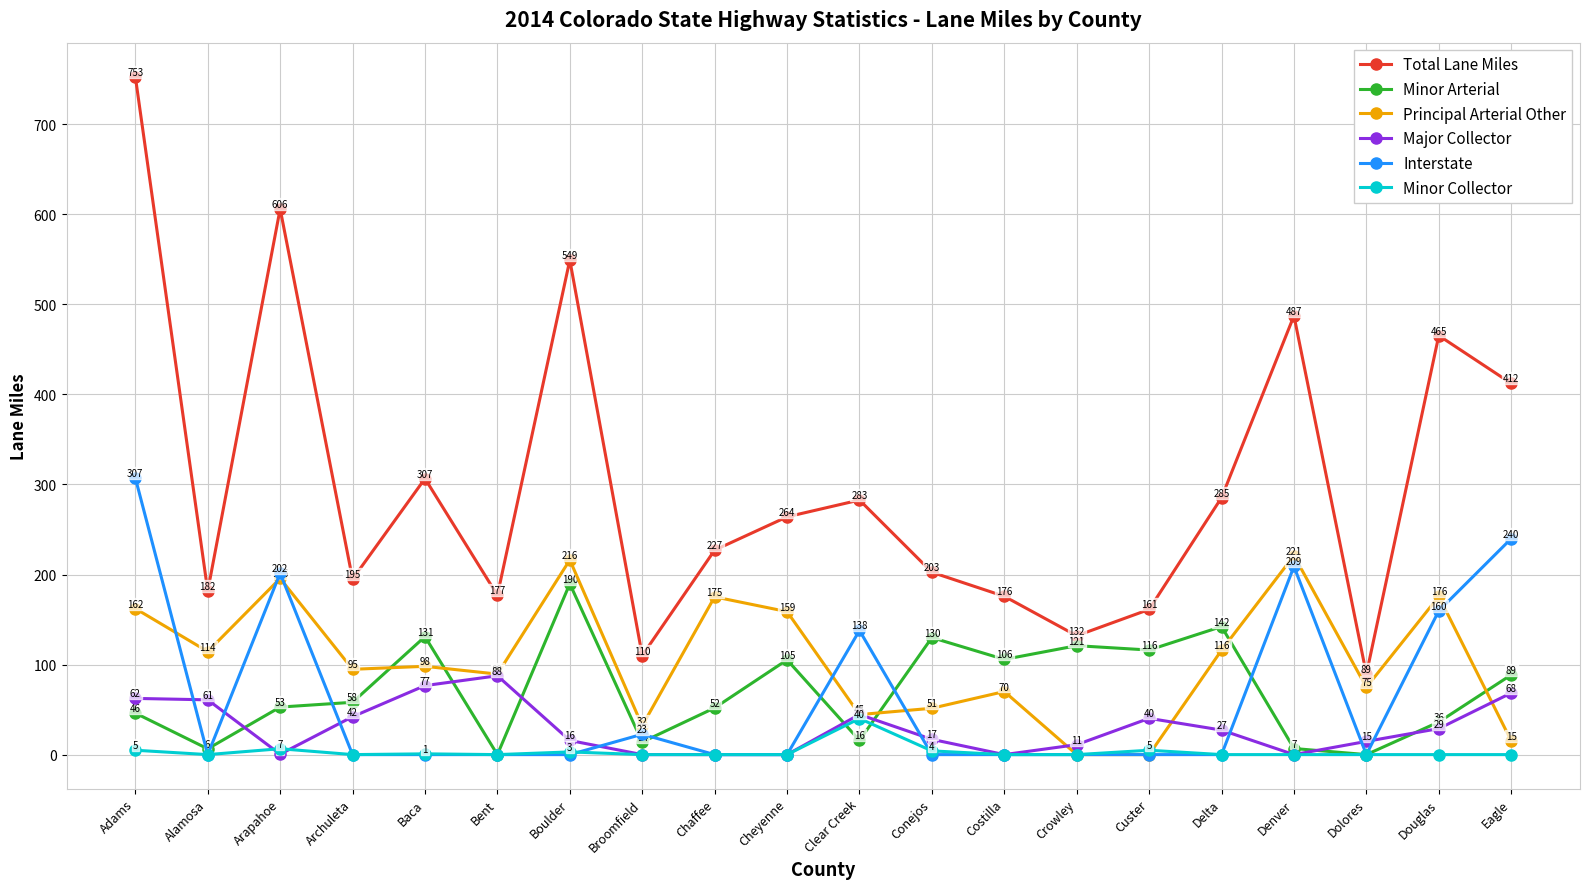

Does the chart display data point markers on the line(s)?

Yes